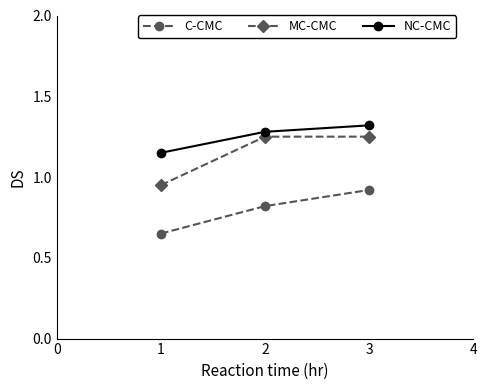

At which category is the sum across all series the highest?

3